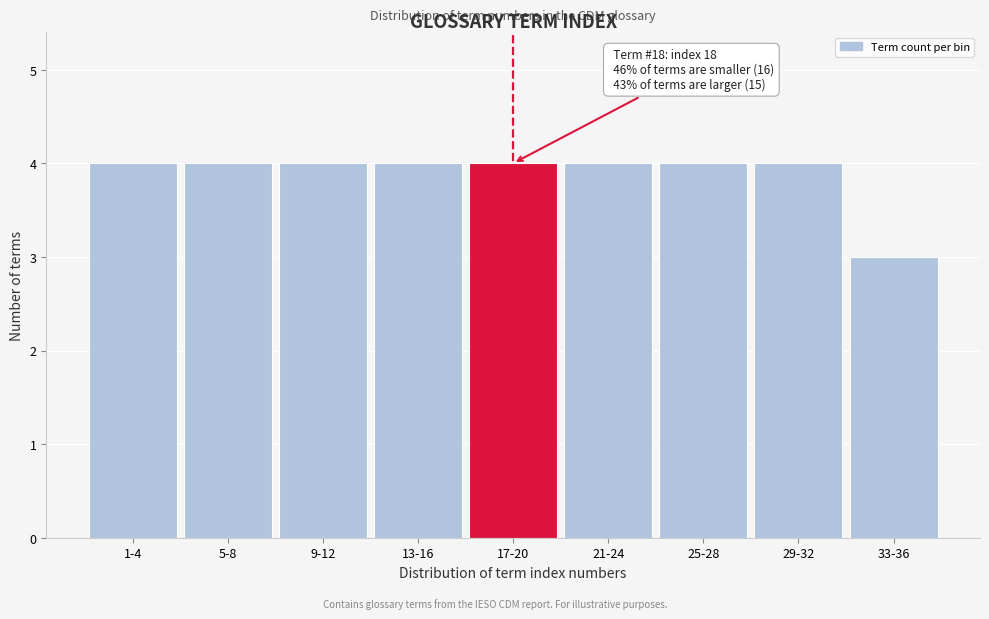

Reading left to right, list all the values displayed in this chart.

1-4=4	5-8=4	9-12=4	13-16=4	17-20=4	21-24=4	25-28=4	29-32=4	33-36=3